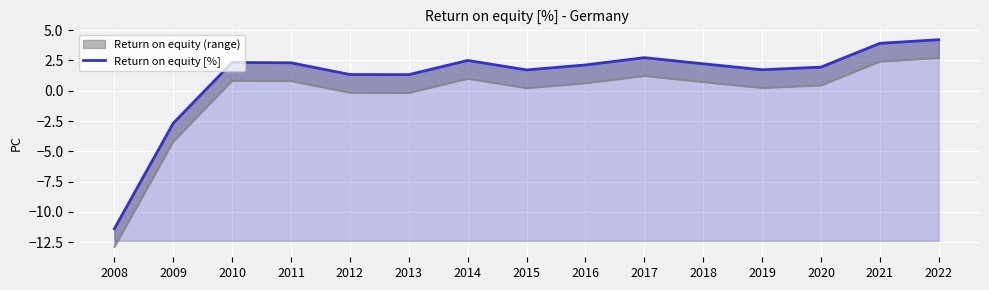

Reading left to right, list all the values displayed in this chart.

2008=-11.4	2009=-2.7	2010=2.3	2011=2.3	2012=1.3	2013=1.3	2014=2.5	2015=1.7	2016=2.1	2017=2.7	2018=2.2	2019=1.7	2020=1.9	2021=3.9	2022=4.2